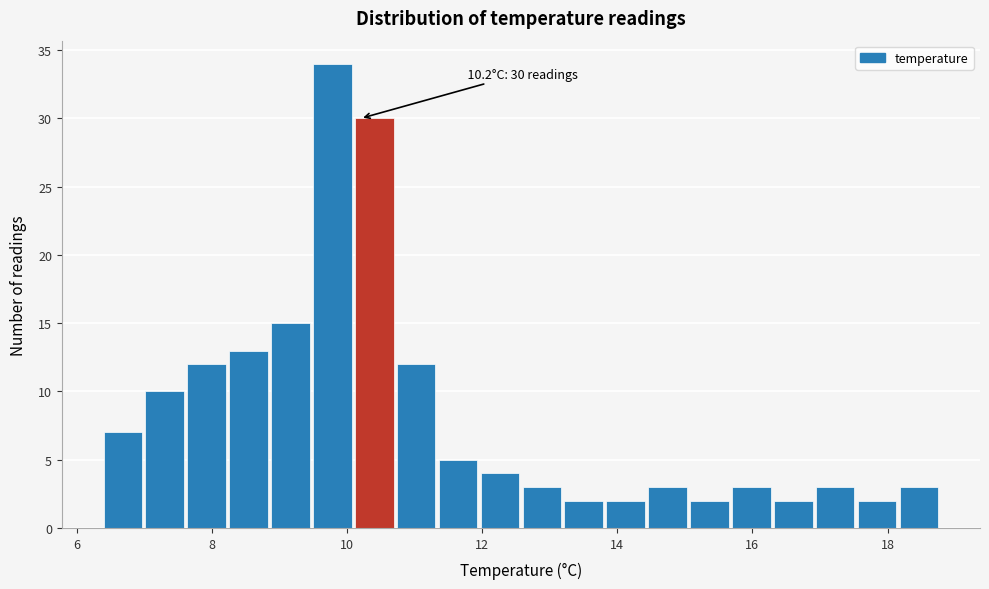

Read against the x-axis, roughly where is the centre of the tallest bar?

9.8